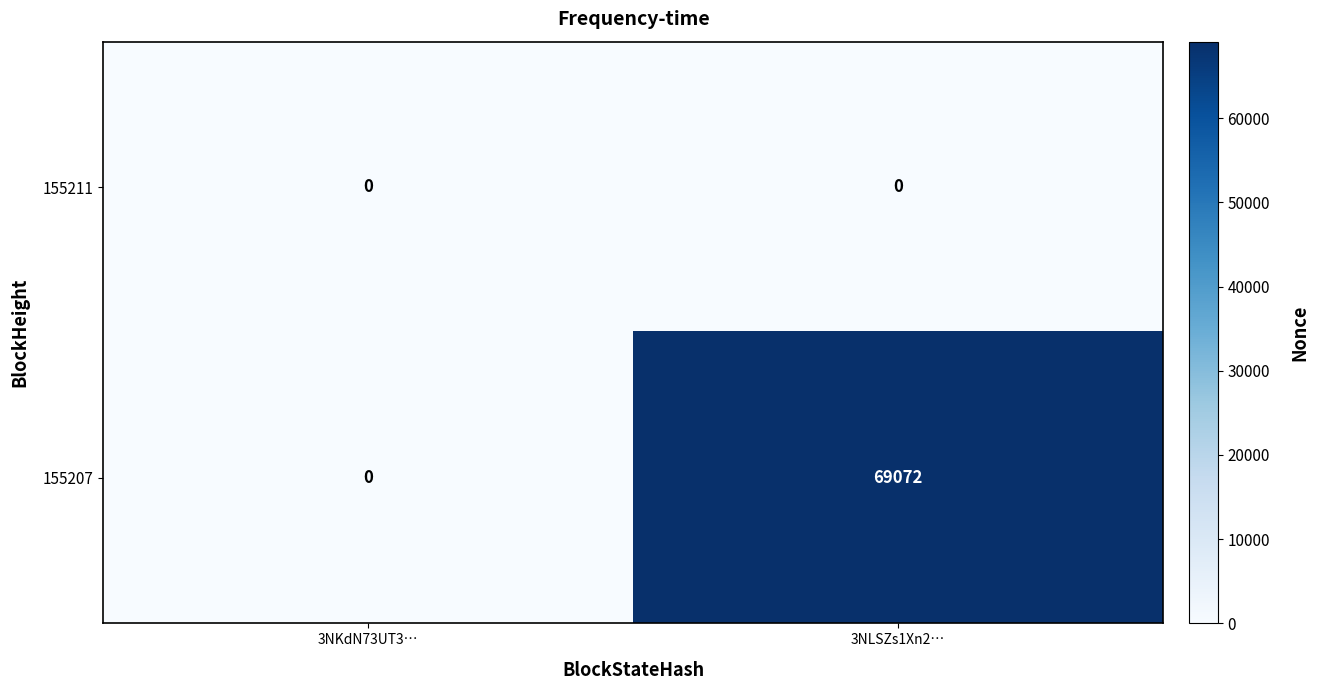

True or false: 155207 has a value of 114284 at 3NLSZs1Xn2….

False